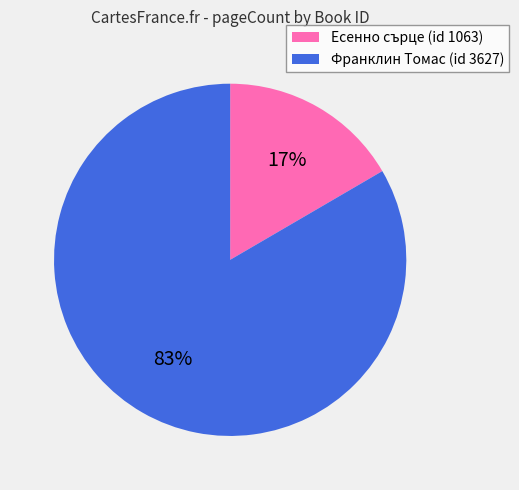

To the nearest percent, what percentage of the pie is Франклин Томас (id 3627)?

83%